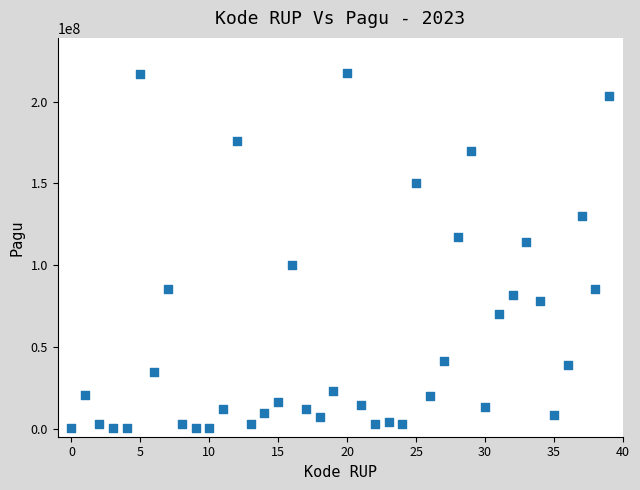

What Y value in the scatter plot is closest to 108830000?

114296000